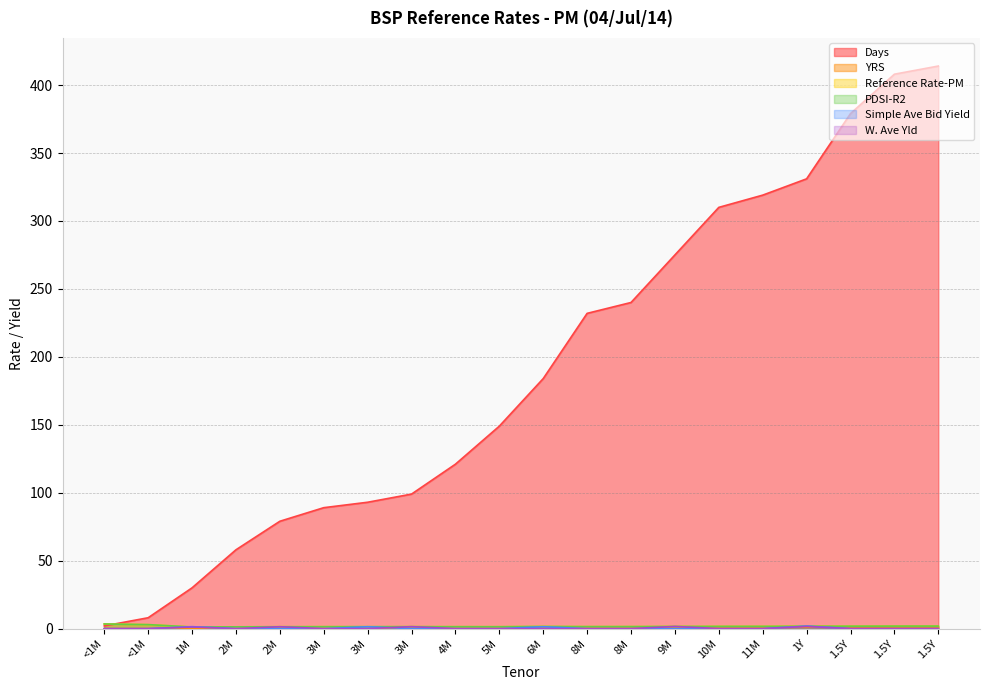

What is the difference between the maximum and minimum values in the W. Ave Yld series?

1.6